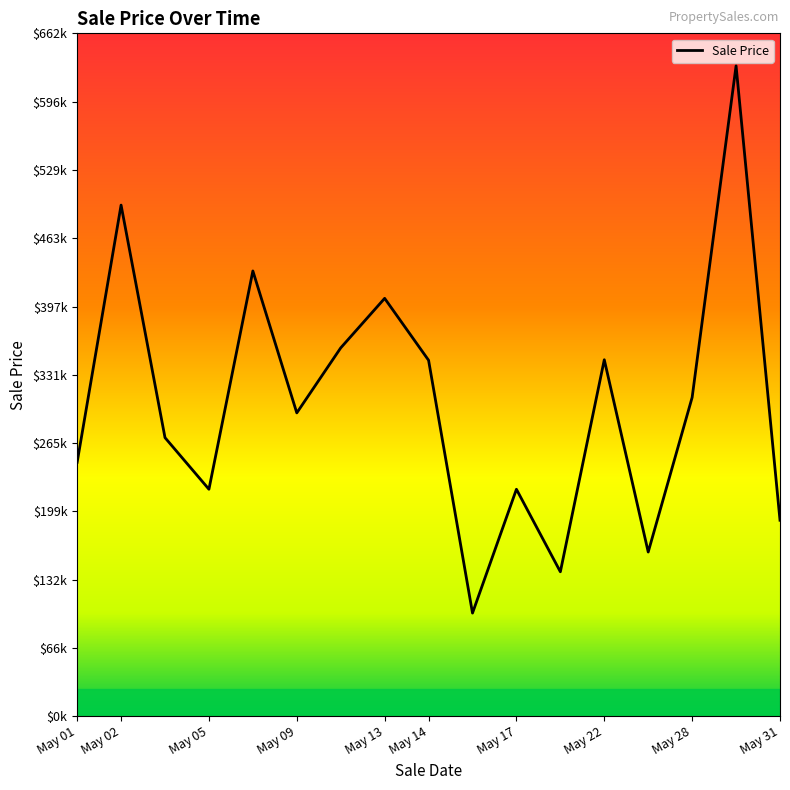

What is the change in value from May 02 to May 17?

-275375.0